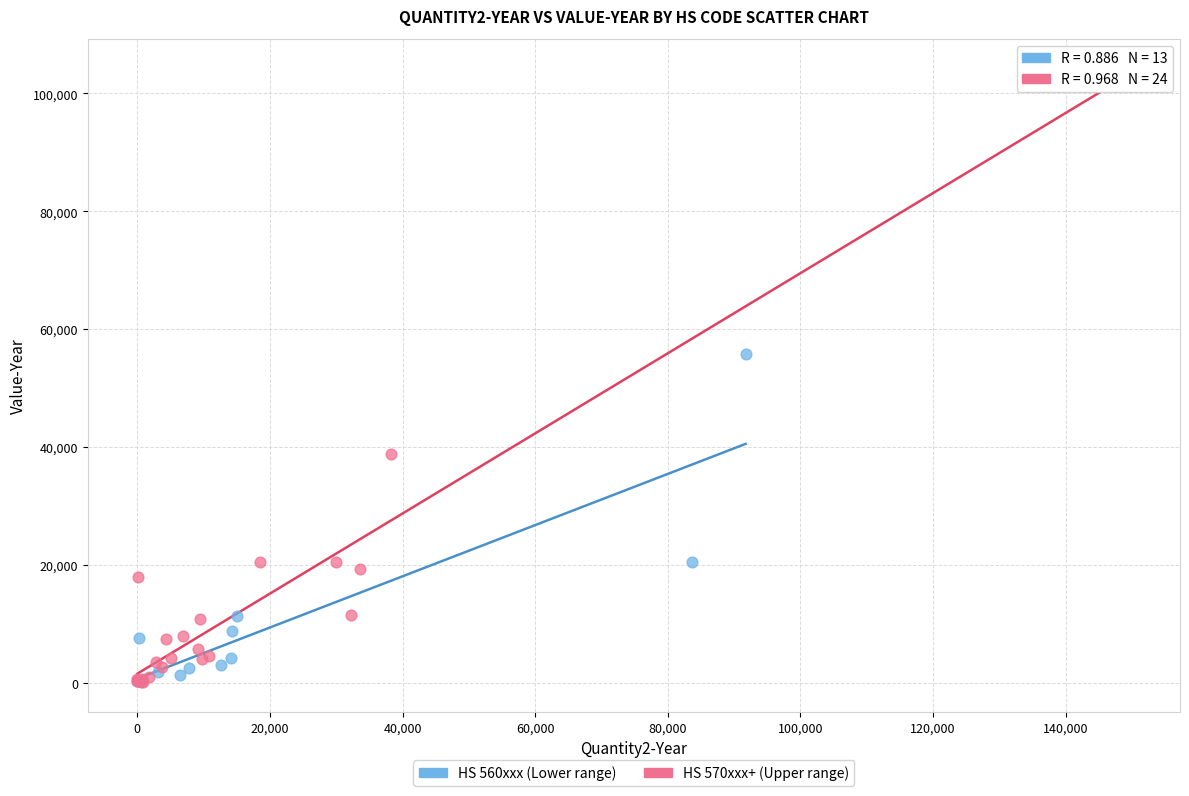

Which series has the largest Y range (max minus min)?

HS 570xxx+ (Upper range)